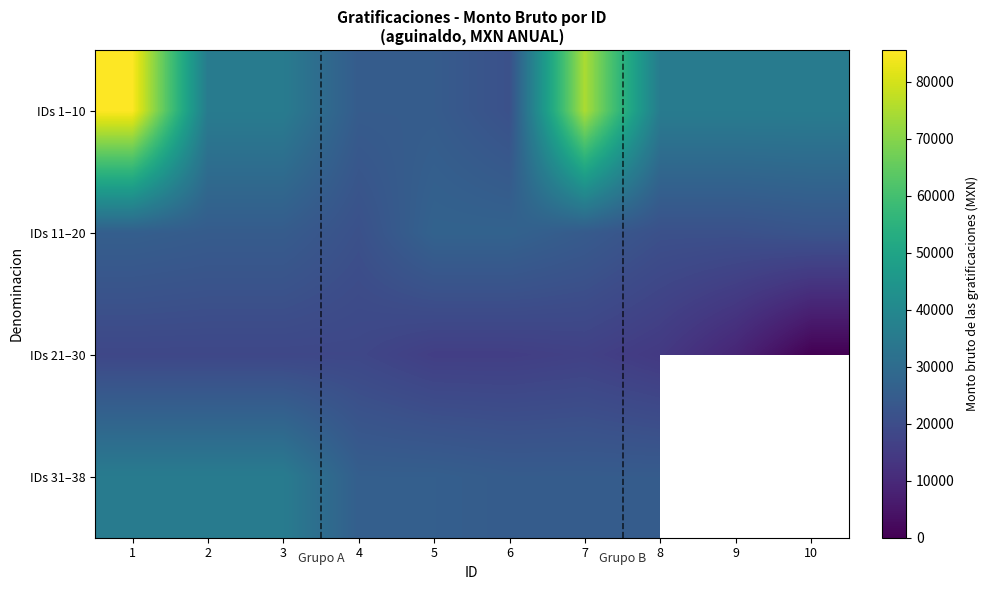

How many data points in IDs 1–10 are above 35552?

7